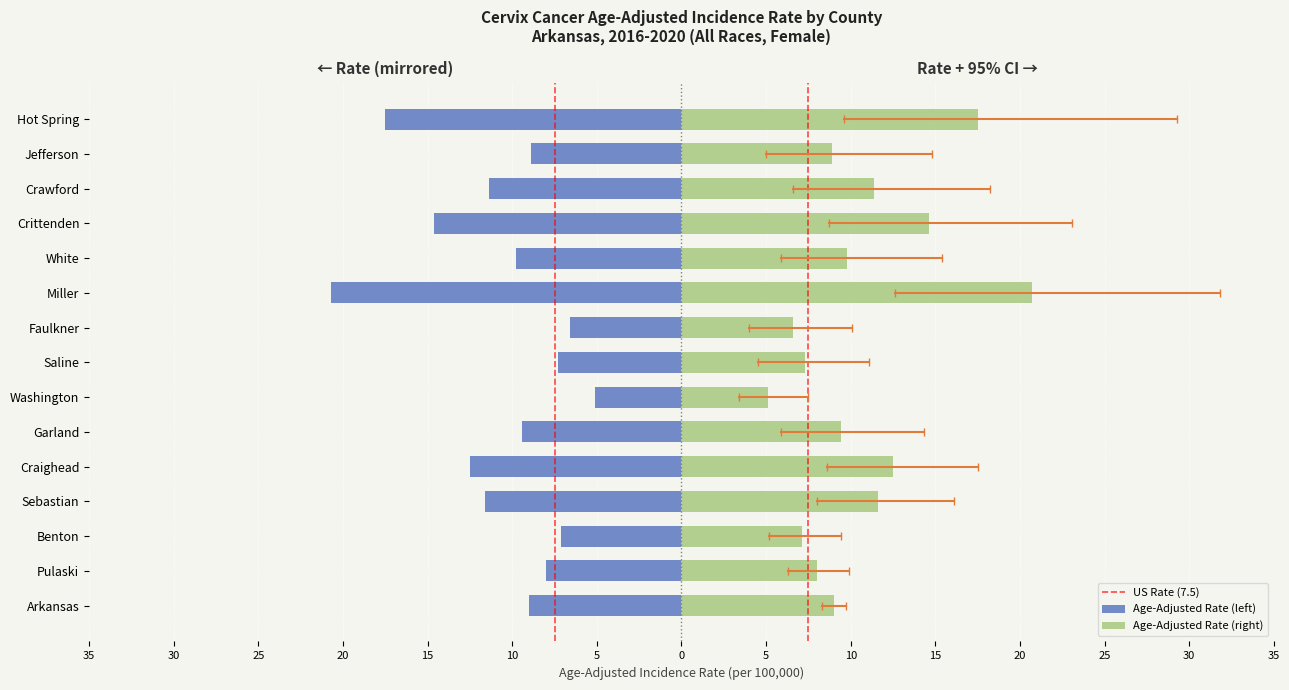

List the series in order of their overall mean, lowest first.

Lower 95% CI, Age-Adjusted Incidence Rate, Upper 95% CI